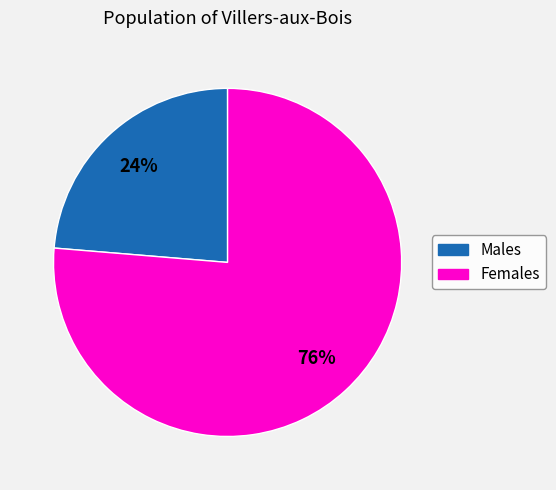

To the nearest percent, what is the average slice percentage?

50%